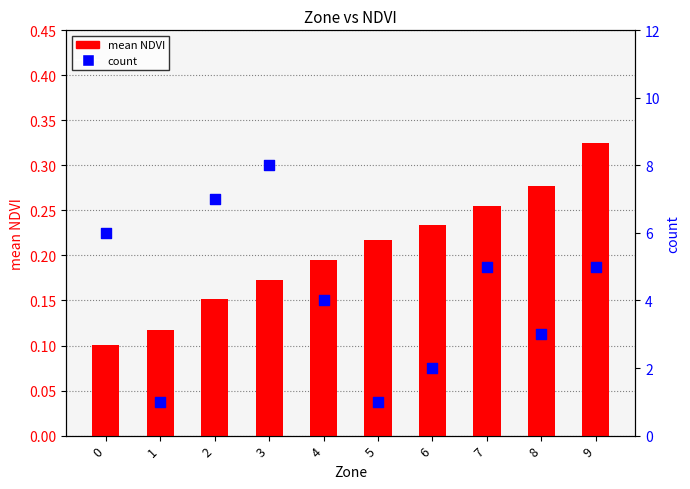

What are all the series names shown in the legend?

mean NDVI, count